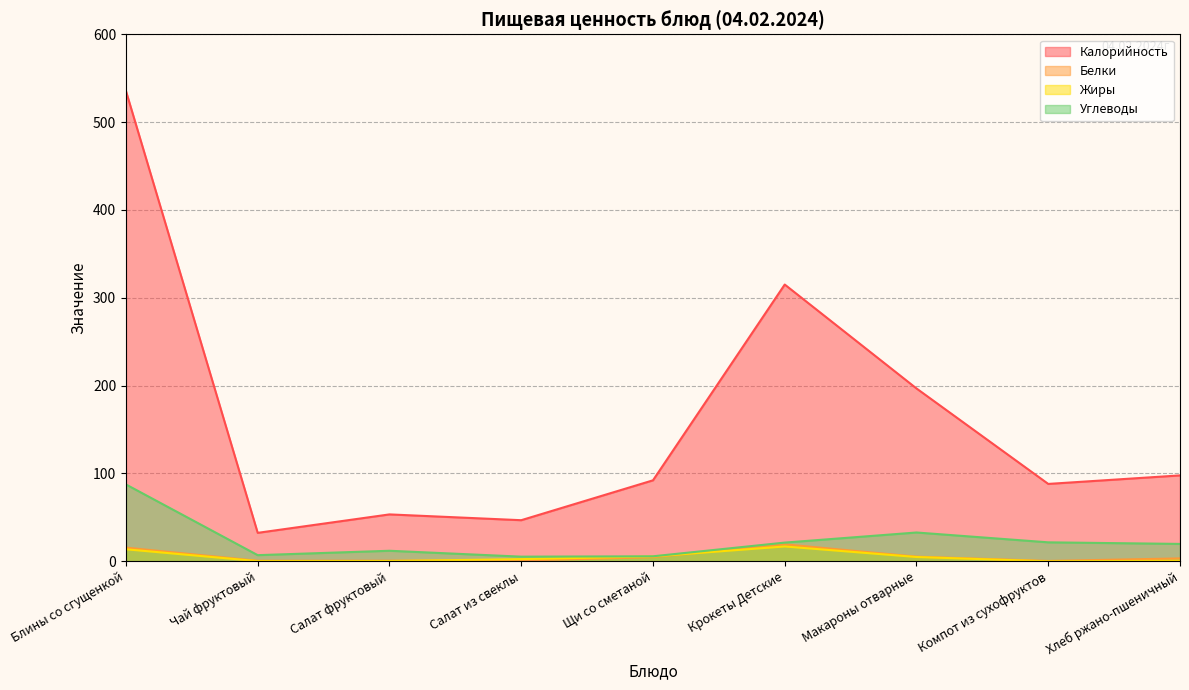

Reading left to right, what are all the values shown in this chart?

Калорийность: Блины со сгущенкой=535.5	Чай фруктовый=32.4	Салат фруктовый=53.4	Салат из свеклы=46.8	Щи со сметаной=92.2	Крокеты Детские=315.1	Макароны отварные=196.8	Компот из сухофруктов=88.1	Хлеб ржано-пшеничный=97.8
Белки: Блины со сгущенкой=15.6	Чай фруктовый=0.6	Салат фруктовый=0.7	Салат из свеклы=0.9	Щи со сметаной=4.7	Крокеты Детские=19.3	Макароны отварные=5.3	Компот из сухофруктов=0.4	Хлеб ржано-пшеничный=3.3
Жиры: Блины со сгущенкой=13.7	Чай фруктовый=0.2	Салат фруктовый=0.3	Салат из свеклы=2.5	Щи со сметаной=5.6	Крокеты Детские=16.9	Макароны отварные=4.9	Компот из сухофруктов=0.0	Хлеб ржано-пшеничный=0.6
Углеводы: Блины со сгущенкой=87.5	Чай фруктовый=7.0	Салат фруктовый=12.0	Салат из свеклы=5.3	Щи со сметаной=5.7	Крокеты Детские=21.3	Макароны отварные=32.8	Компот из сухофруктов=21.6	Хлеб ржано-пшеничный=19.8